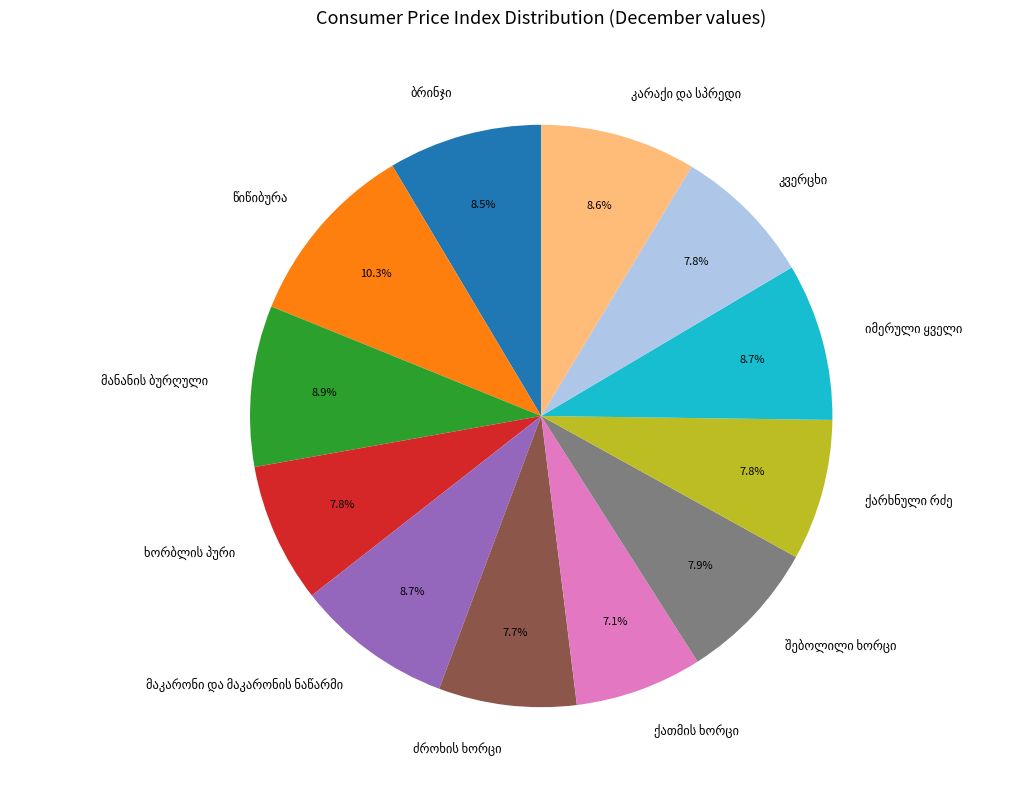

Is there any slice that represents more than half of the pie?

No